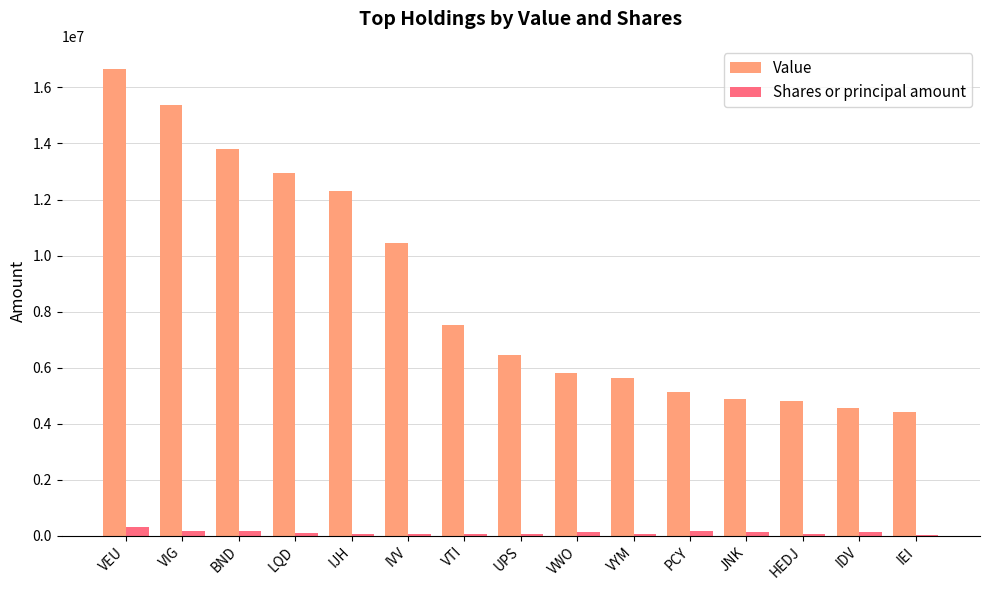

At which category is the sum across all series the highest?

VEU